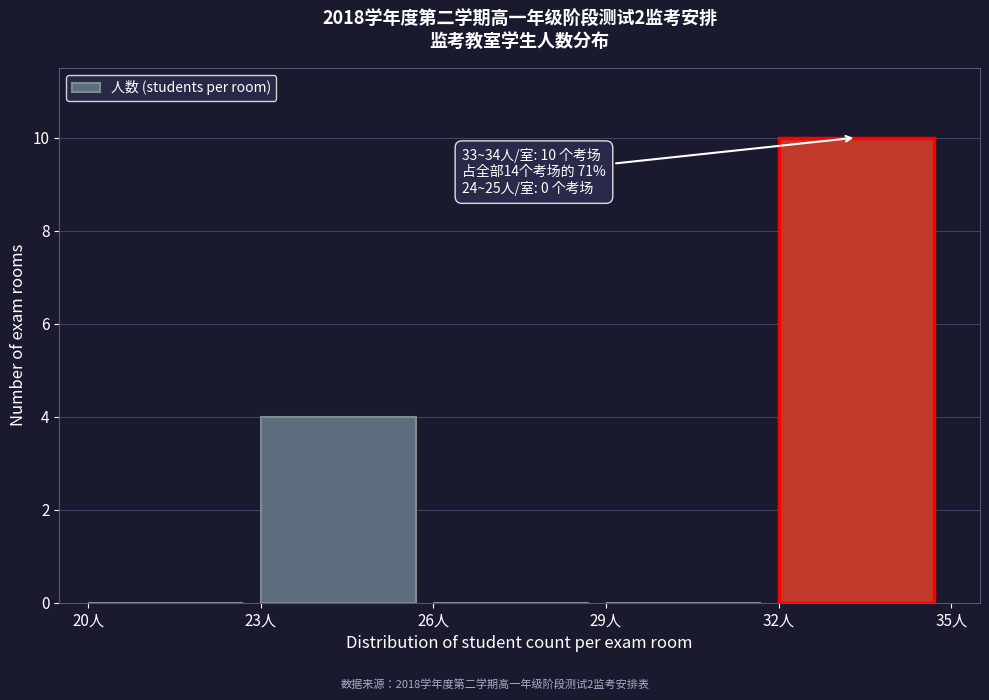

Over which range of the x-axis is the bar tallest?

32 to 35